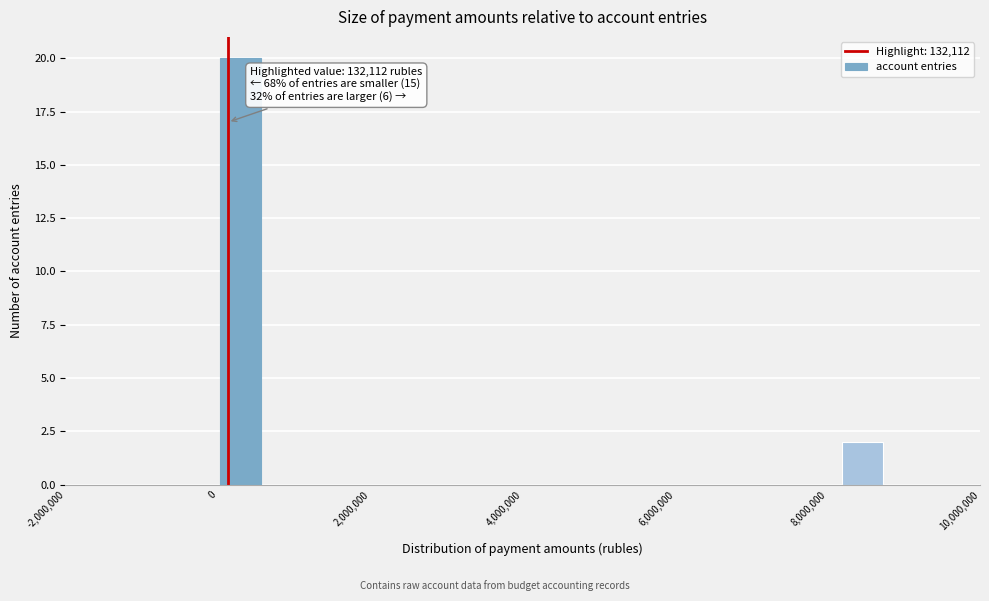

Around what value on the x-axis is the tallest bar? Give the approximate position of its centre, as read against the axis.

200000